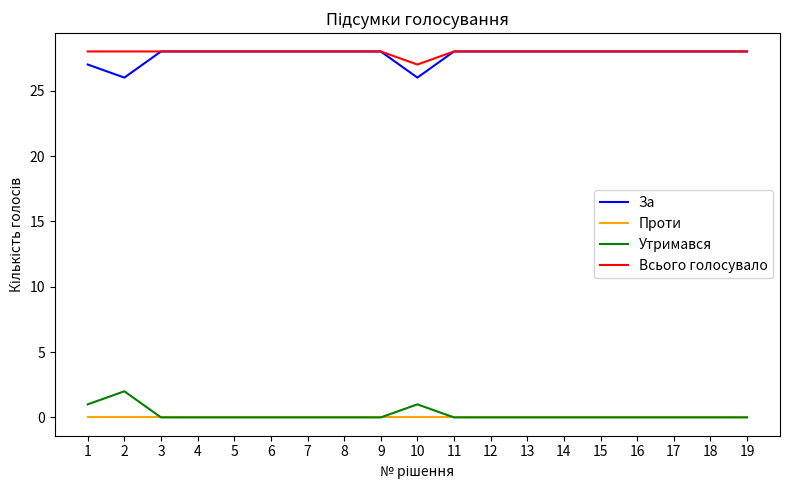

True or false: Всього голосувало has a value of 28 at 17.

True